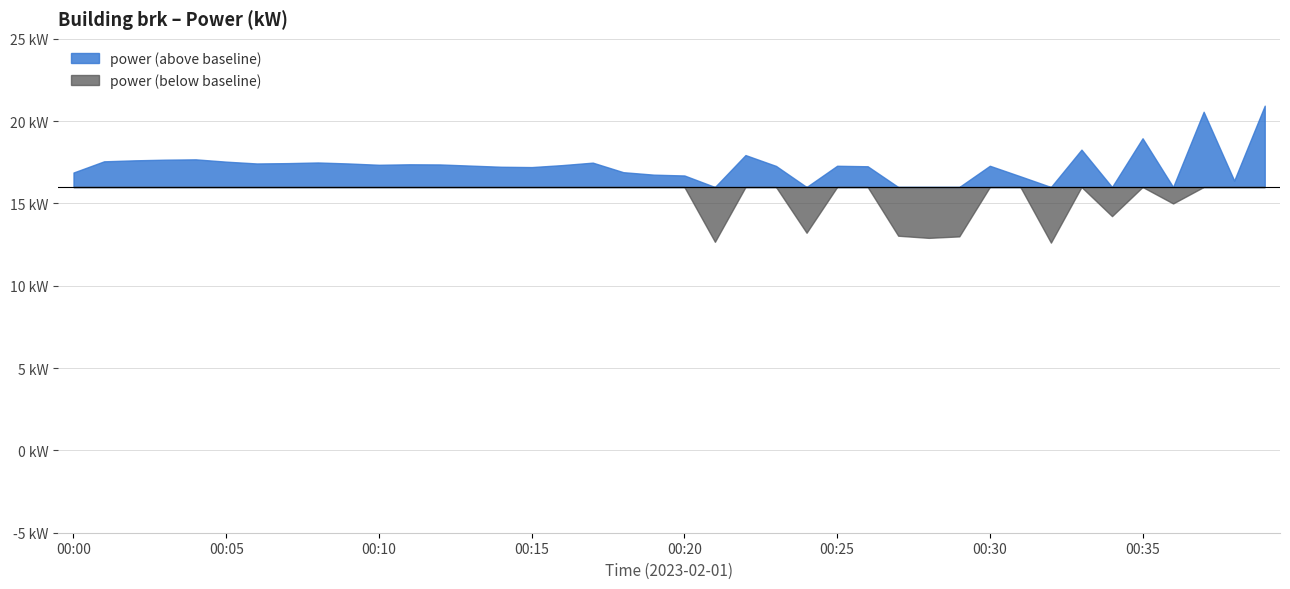

What are all the series names shown in the legend?

power (above baseline), power (below baseline)